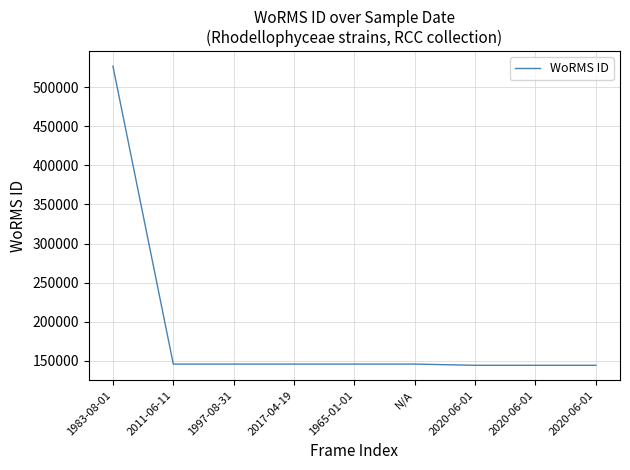

Is this an area chart (filled region under the line)?

No